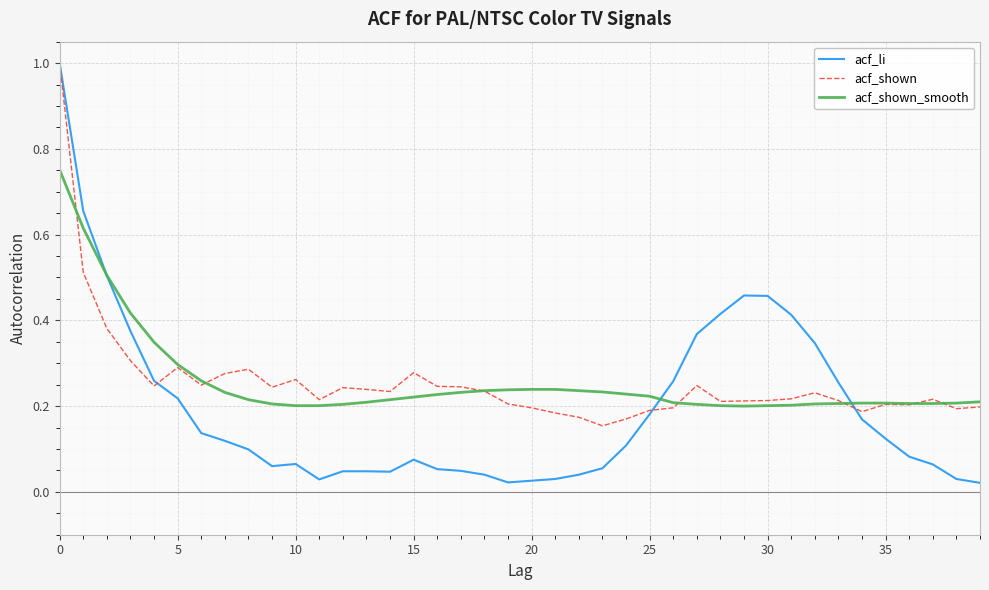

What is the maximum value shown in the chart?

1.0